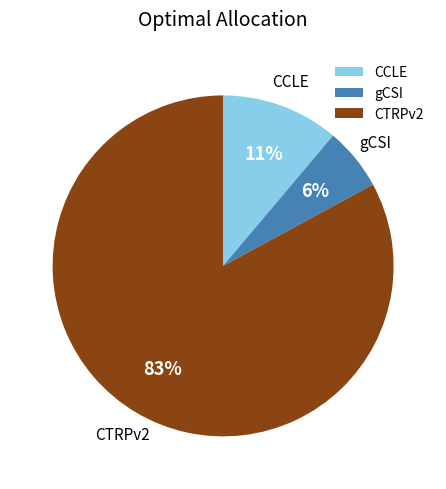

Which has a higher value, gCSI or CTRPv2?

CTRPv2